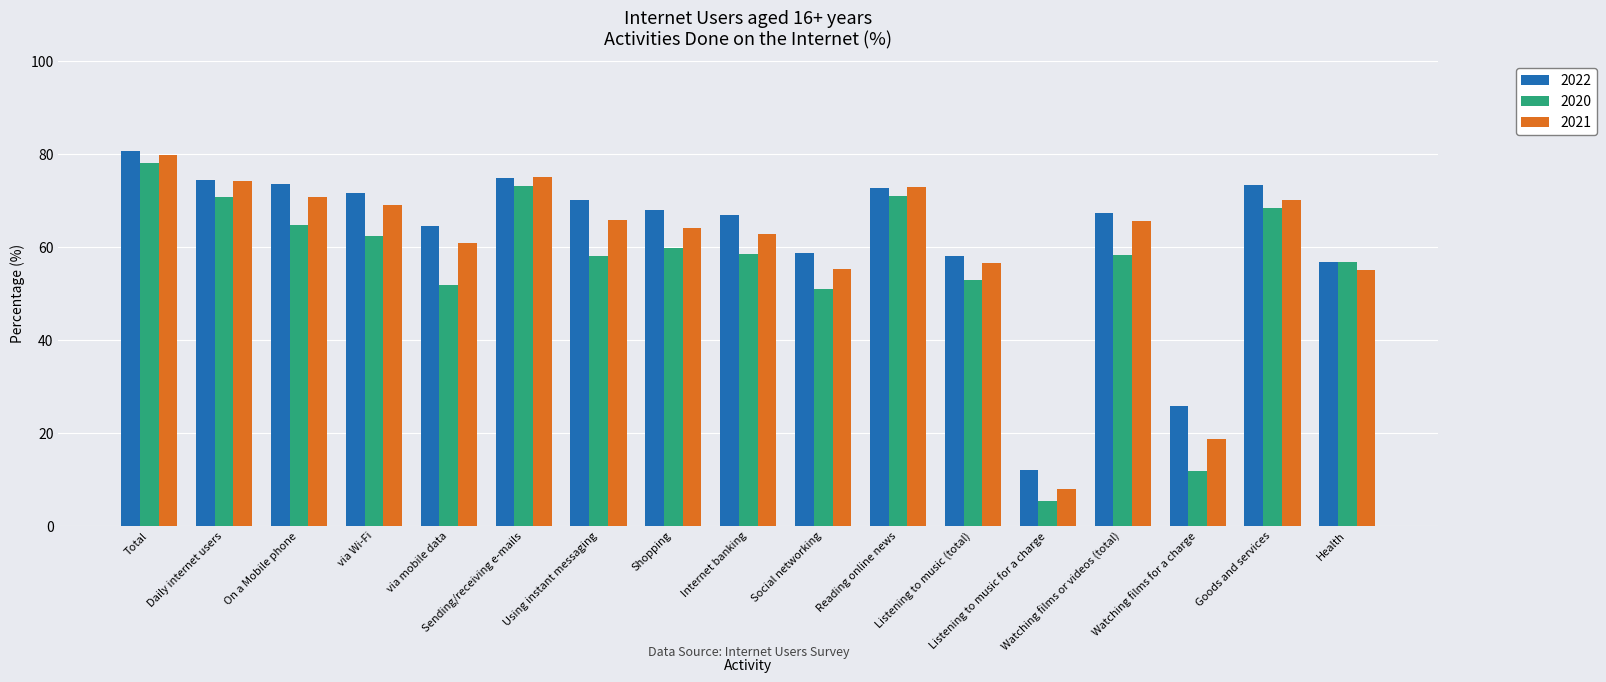

The value of 2022 at Listening to music (total) is 103.6. True or false?

False